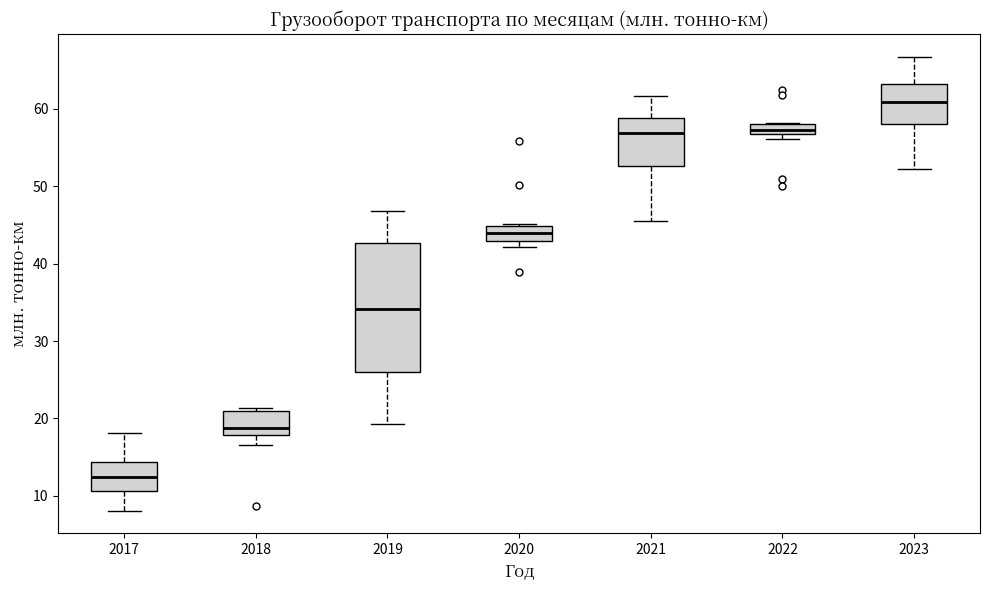

Where is the lower edge of the box at x = 2018 on the y-axis? The values are not printed on the chart, so give them approximately, as read against the axis.

18